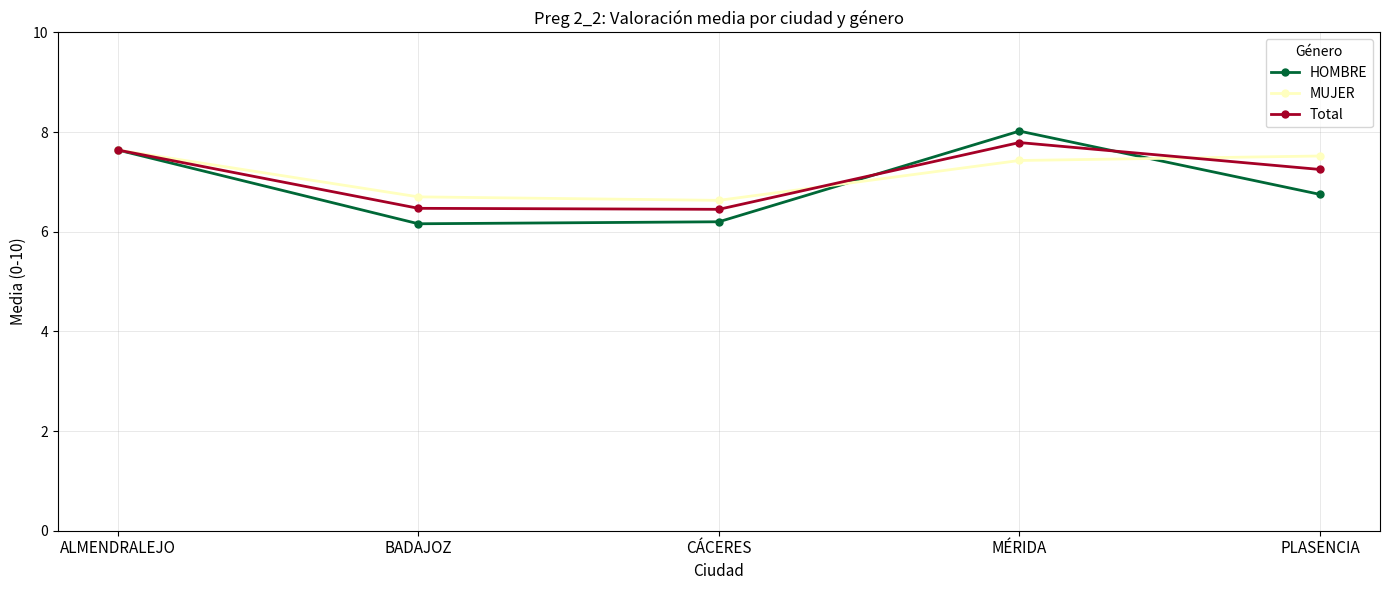

True or false: Total has more than 2 interior local peaks.

False